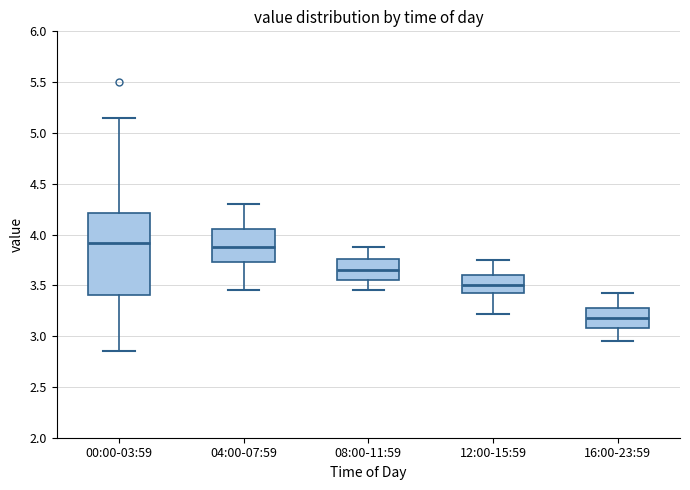

Which box is the tallest, from its lower edge to its upper edge?

00:00-03:59